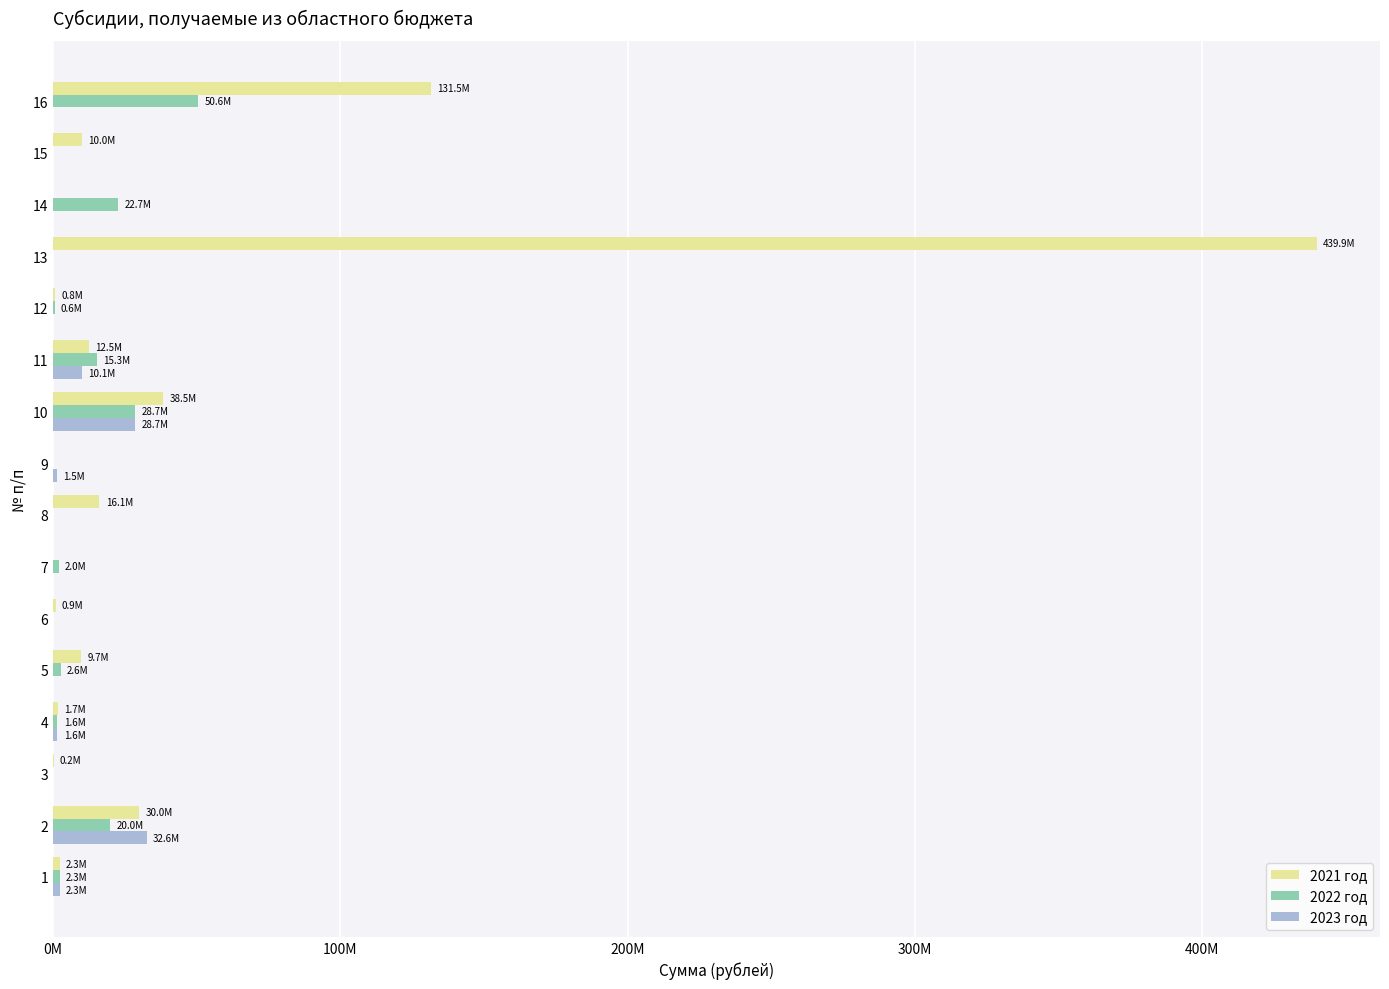

What position from the right is 8?

8